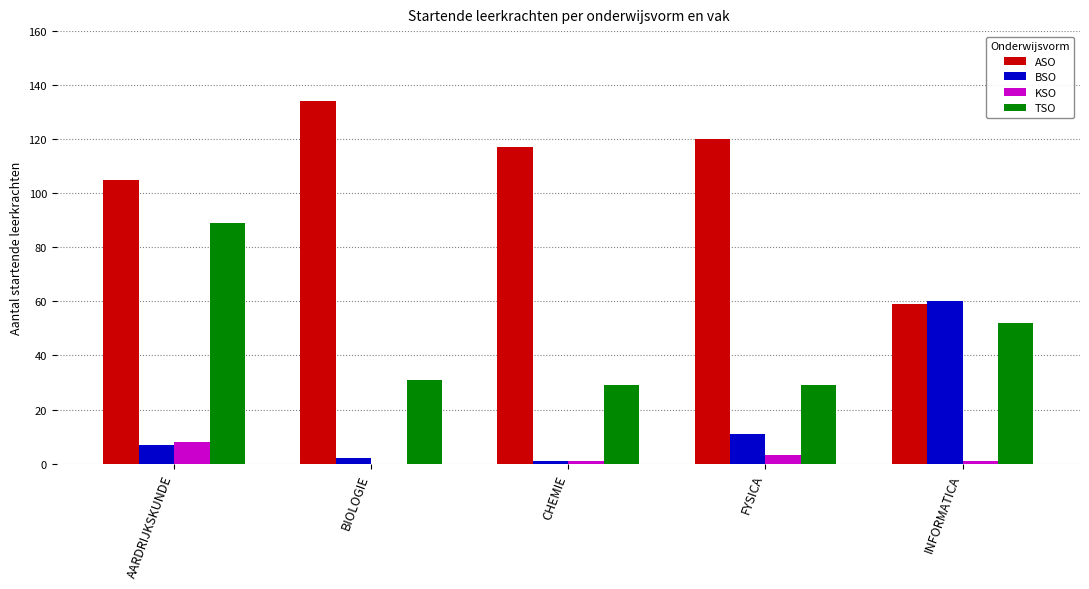

The ASO series shows 120 at FYSICA. True or false?

True